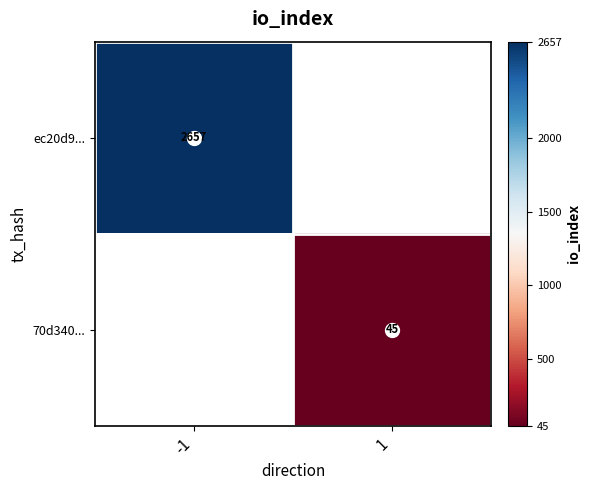

True or false: ec20d9... has a value of 2657.0 at -1.

True